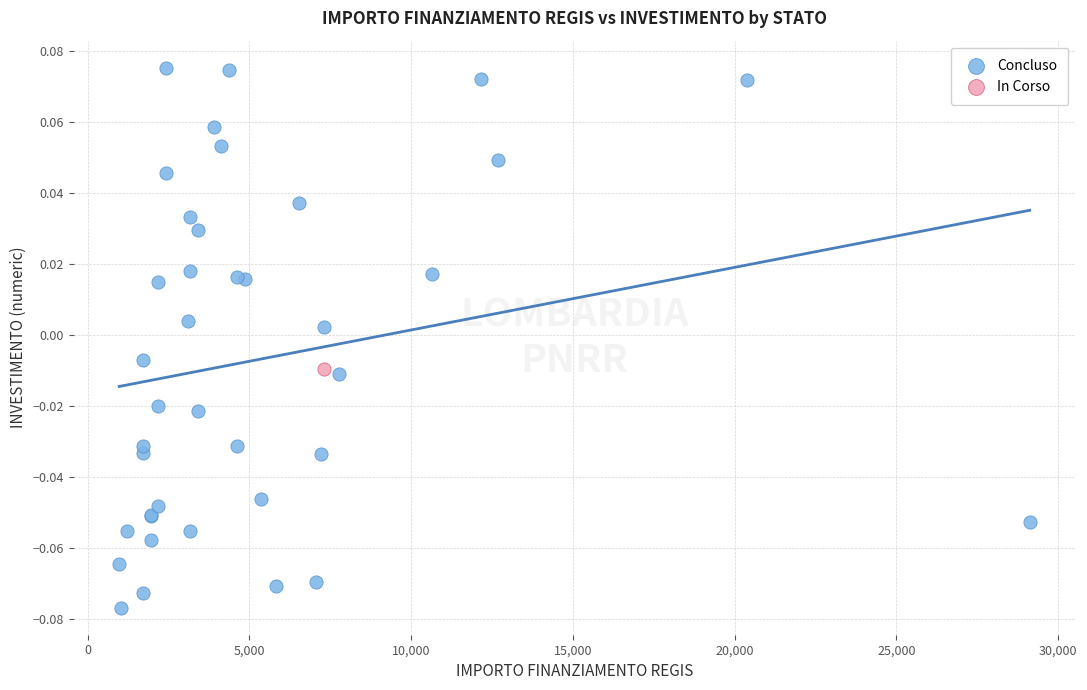

What are all the series names shown in the legend?

Concluso, In Corso